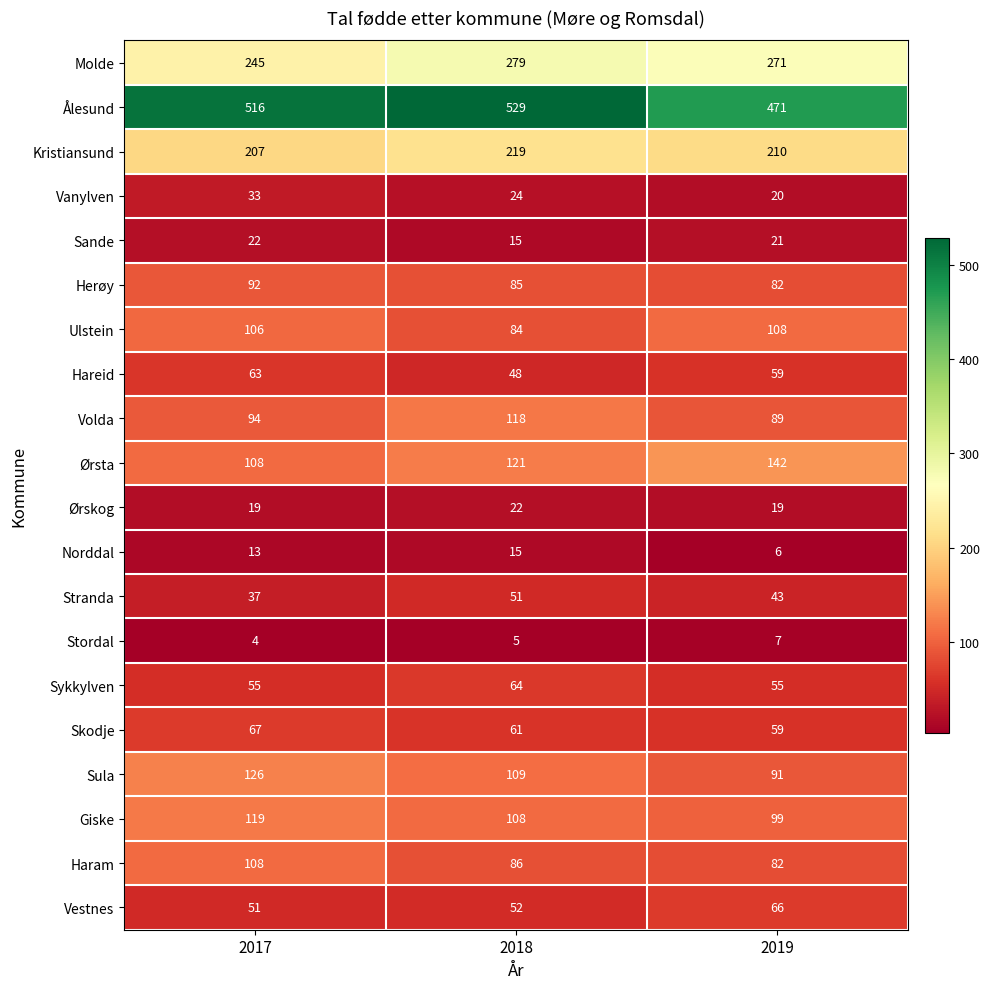

List the labels in order of Herøy value, largest first.

2017, 2018, 2019